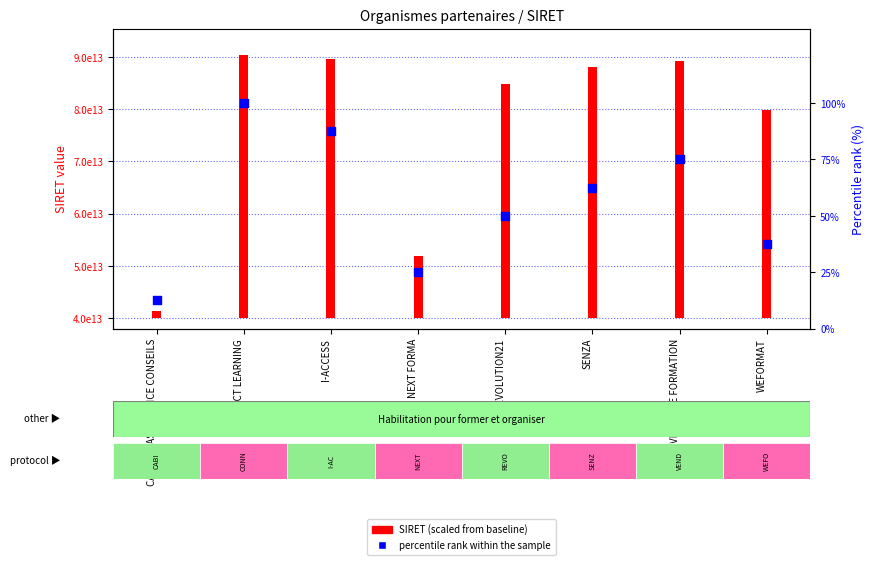

Which series reaches the minimum Y coordinate?

percentile rank within the sample